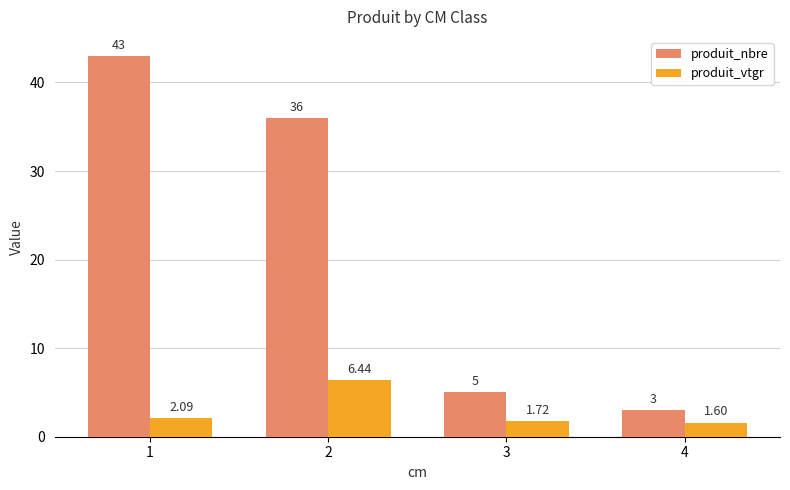

What is the difference between the maximum and minimum values in the produit_nbre series?

40.0